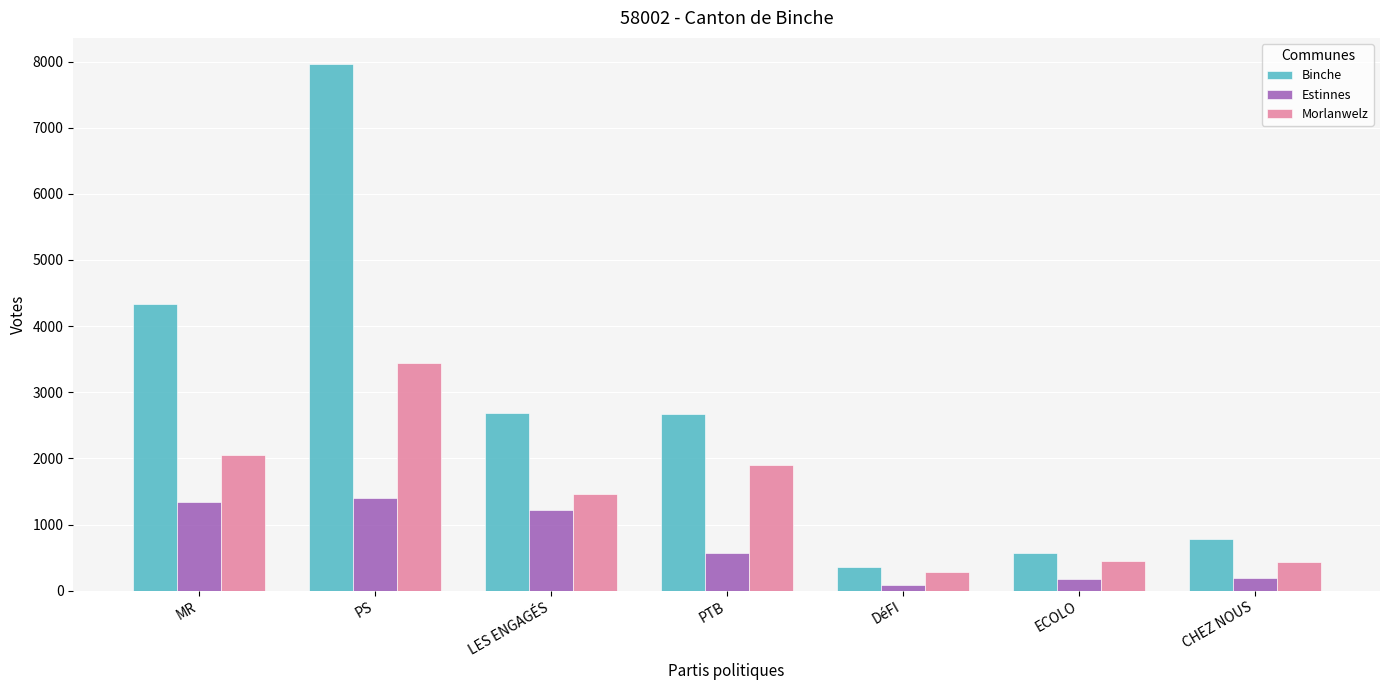

Which series has the largest total across all categories?

Binche